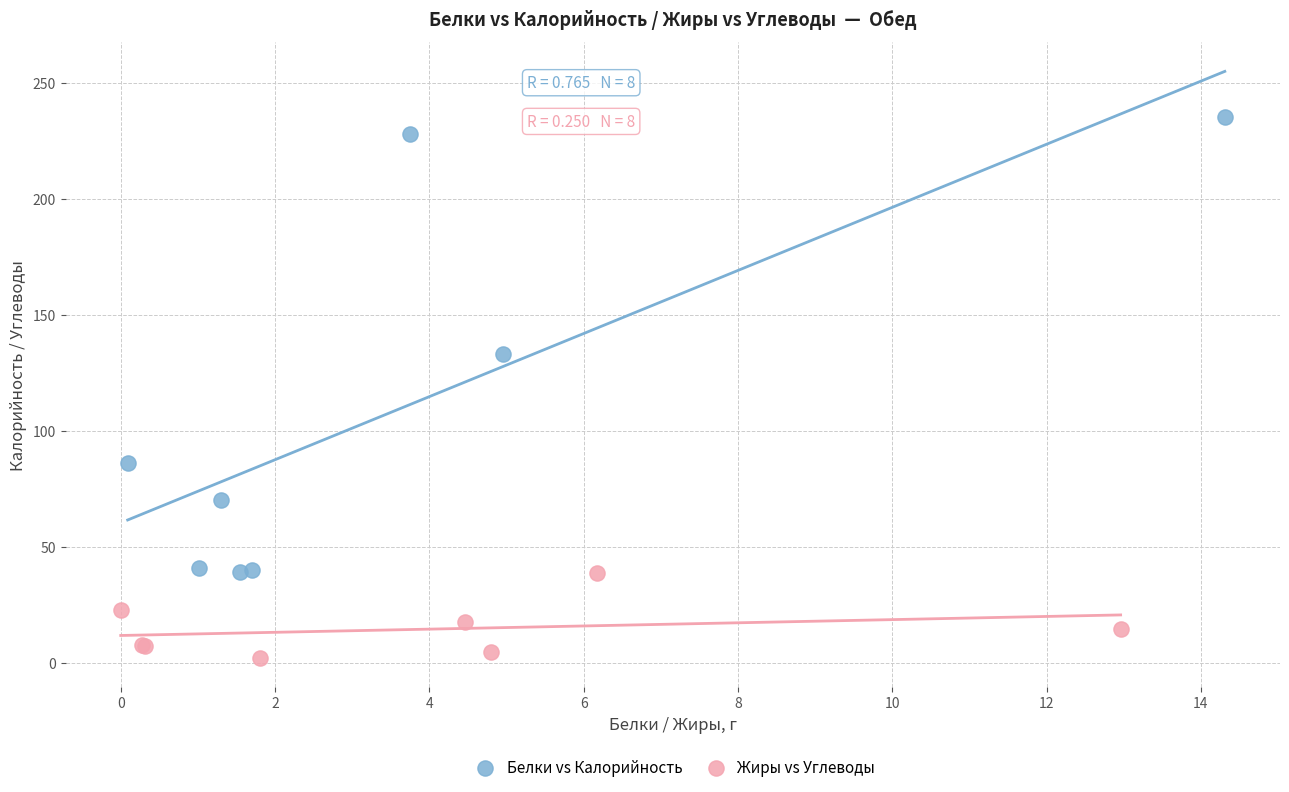

Which series has the largest Y range (max minus min)?

Белки vs Калорийность